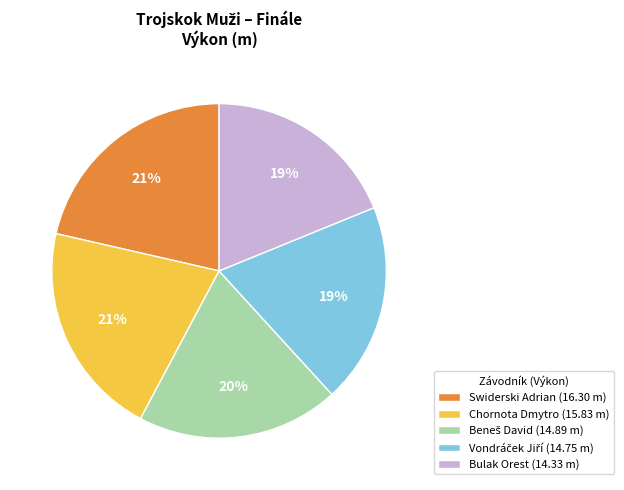

True or false: Swiderski Adrian accounts for 34% of the total.

False